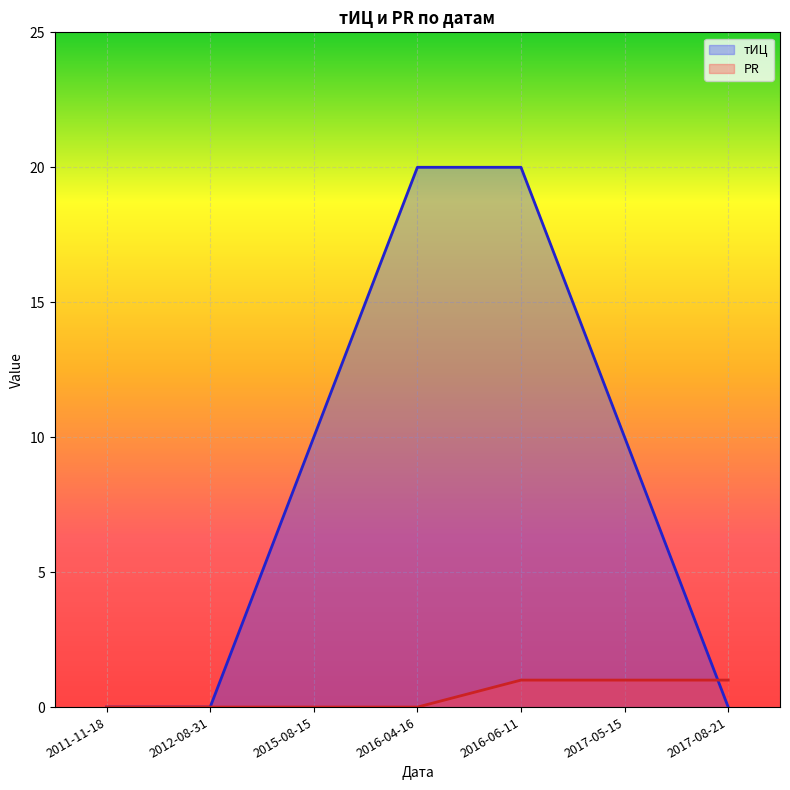

At which category does the chart reach its peak across all series?

2016-04-16